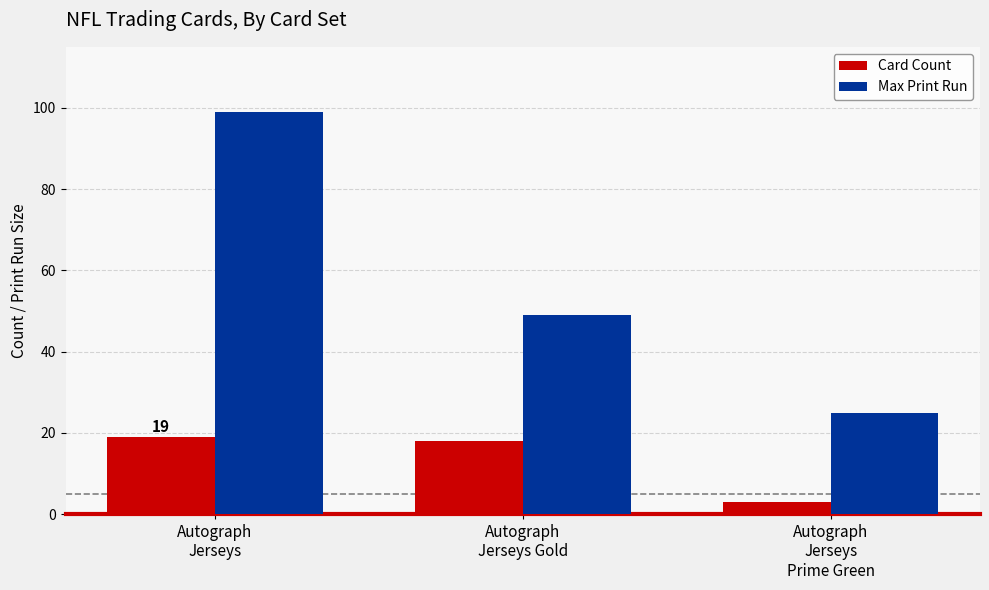

Are the bars horizontal?

No